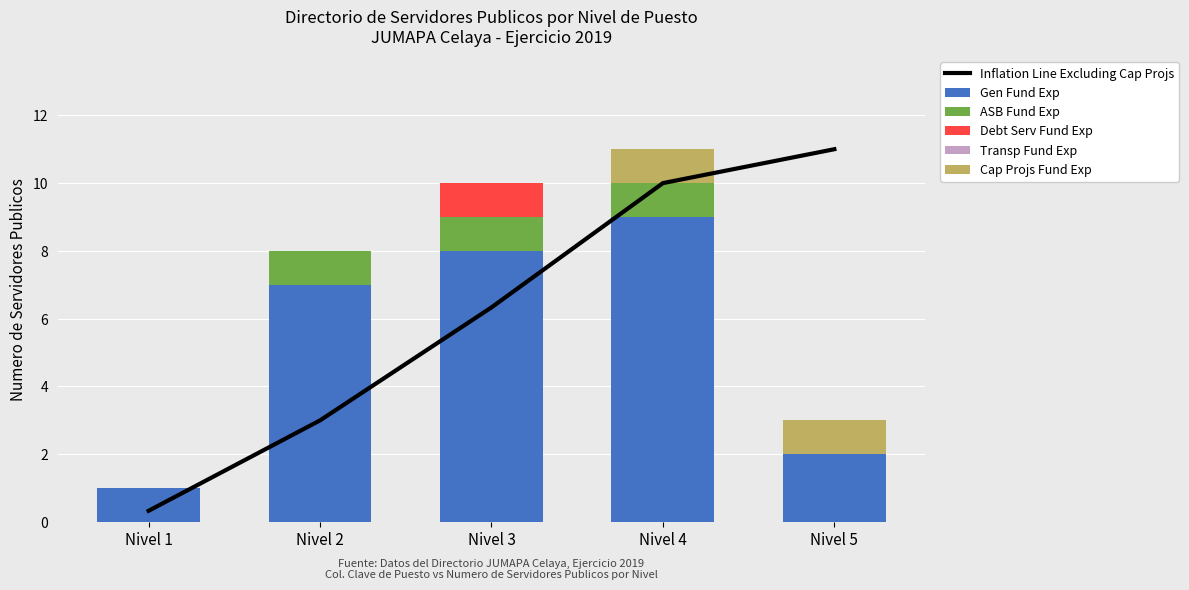

Which series has the largest total across all categories?

Inflation Line Excluding Cap Projs